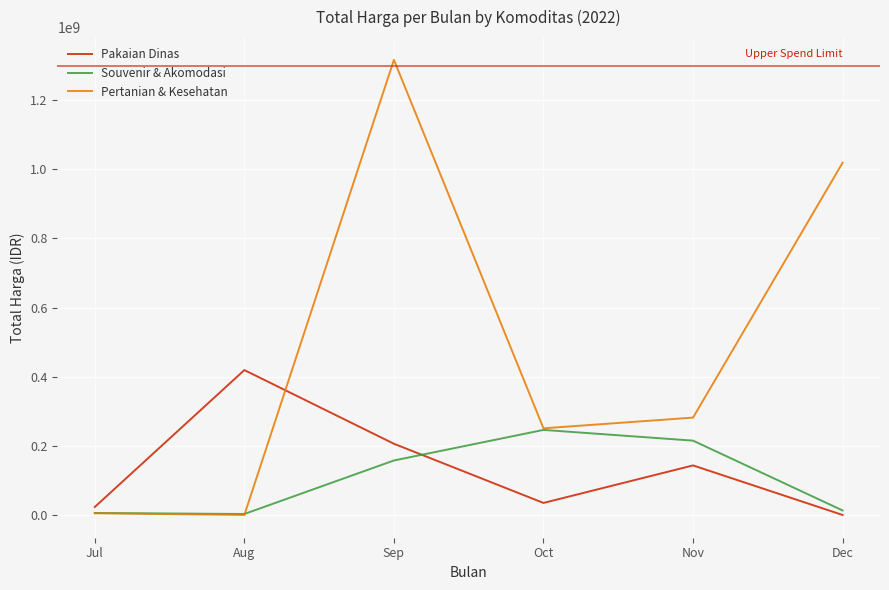

What is the difference between the maximum and minimum values in the Pakaian Dinas series?

419203779.4